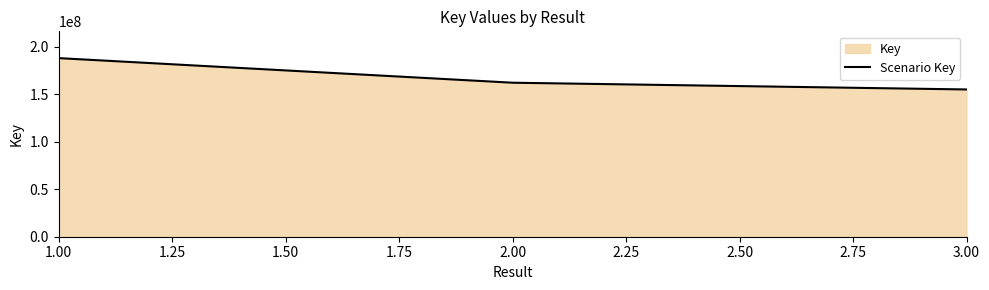

True or false: the data shows 155209738 at 3.00.

True